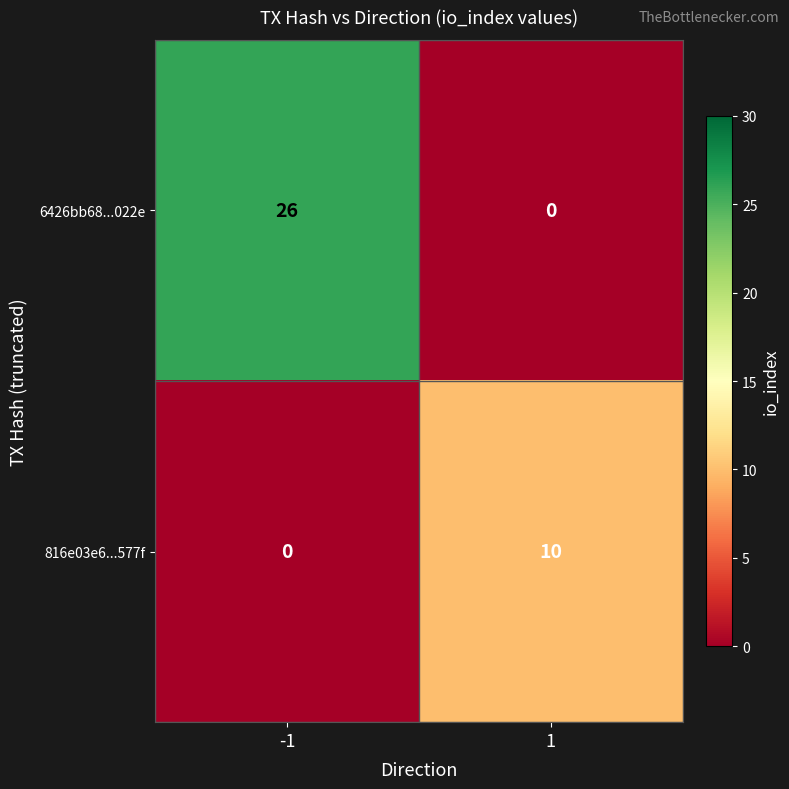

At how many categories does at least one series exceed 22?

1